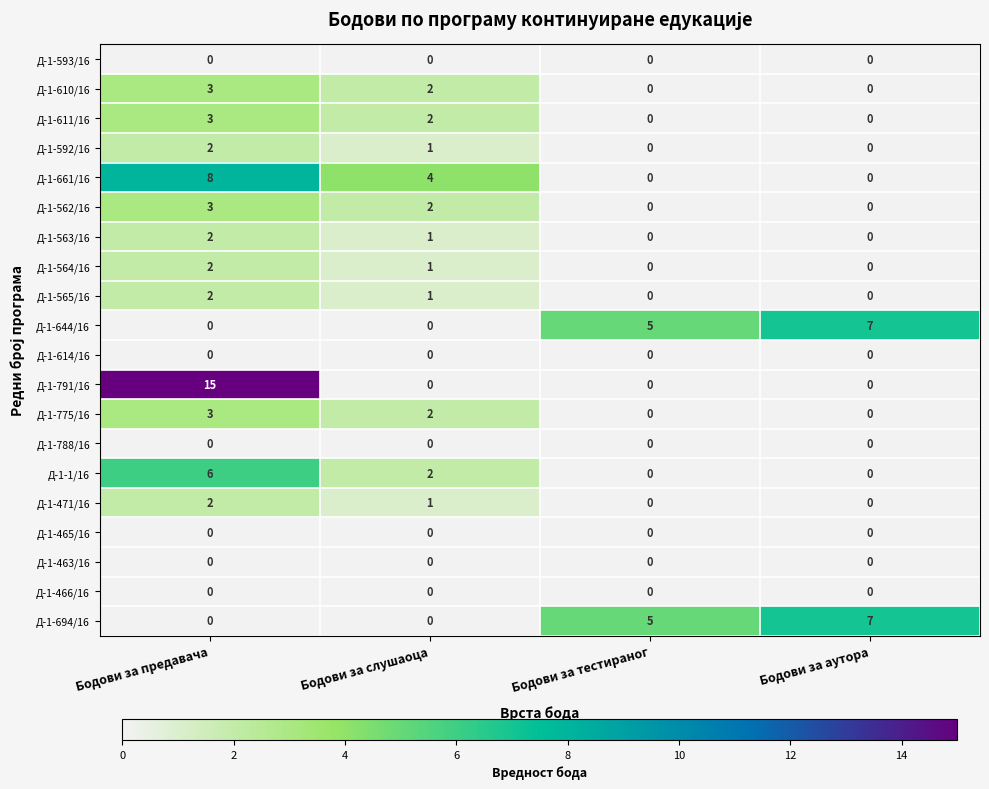

At which category is the sum across all series the highest?

Бодови за предавача